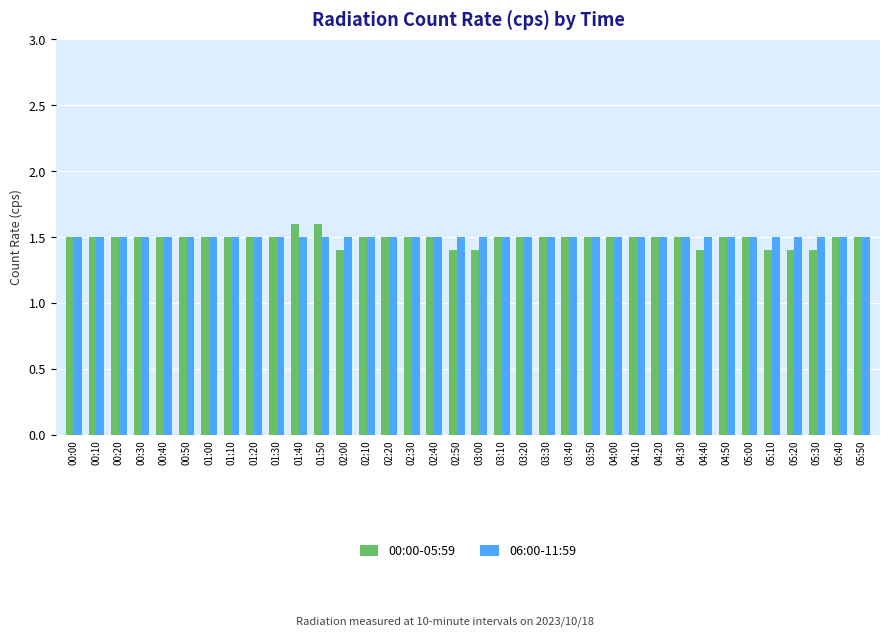

At how many categories does at least one series exceed 1?

36